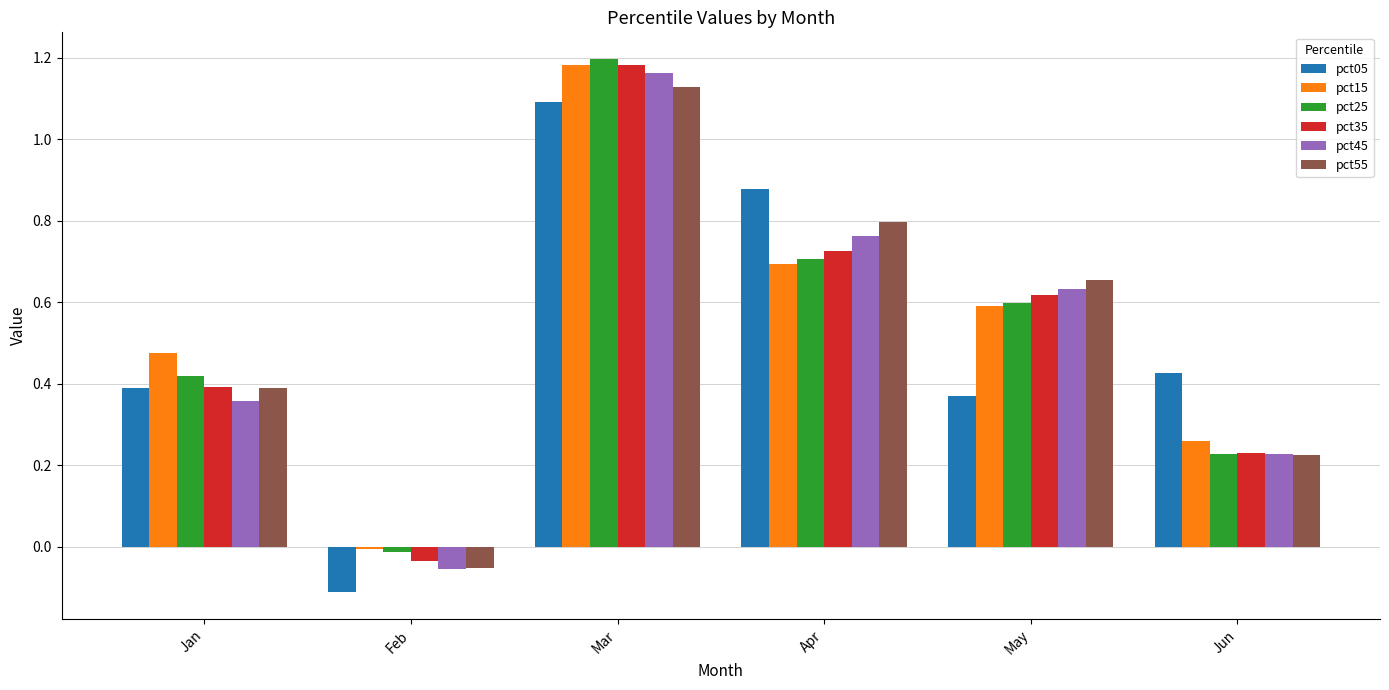

At which label does pct35 reach its minimum?

Feb